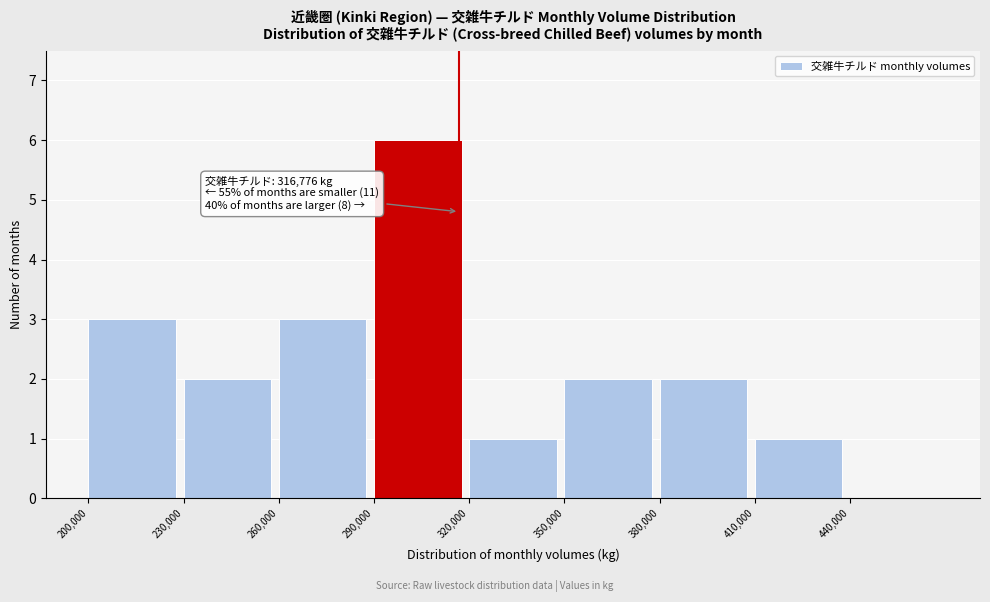

Over which range of the x-axis is the bar tallest?

290000 to 320000